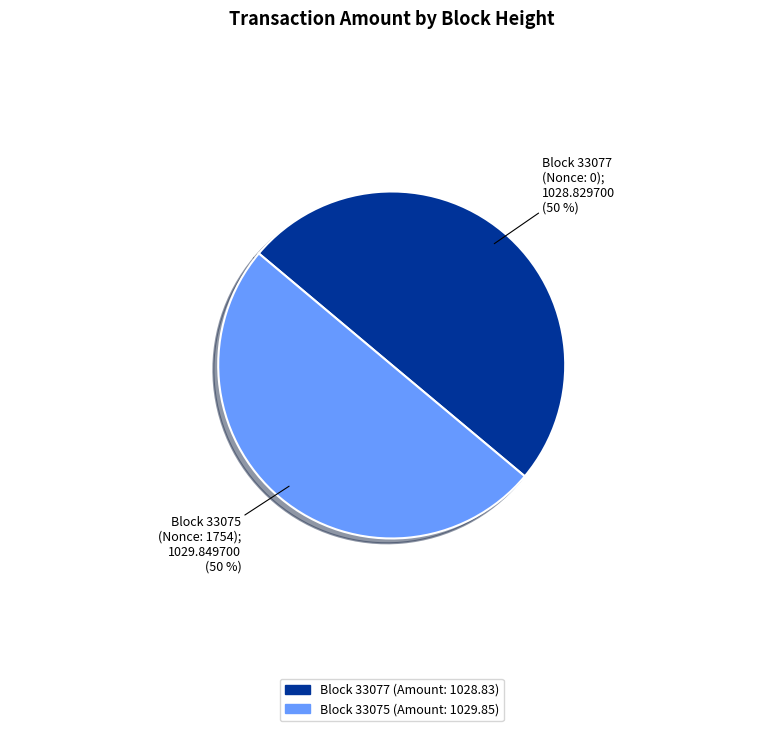

How many segments does this pie chart have?

2